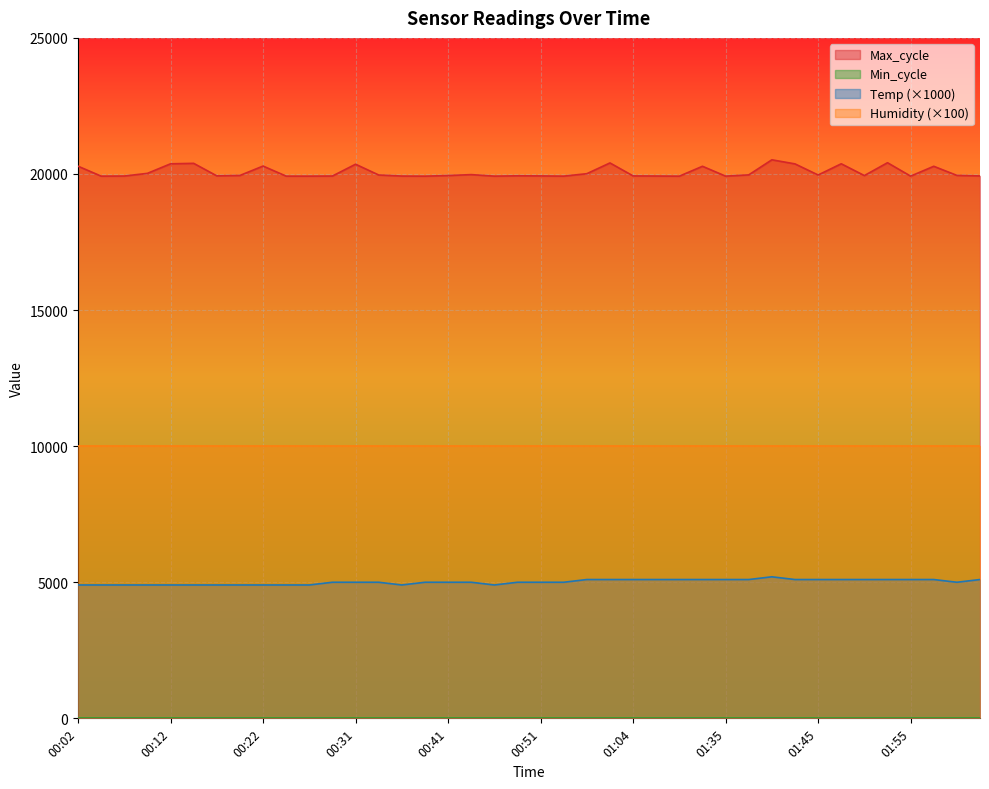

What is the label of the 10th point from the left?

00:24